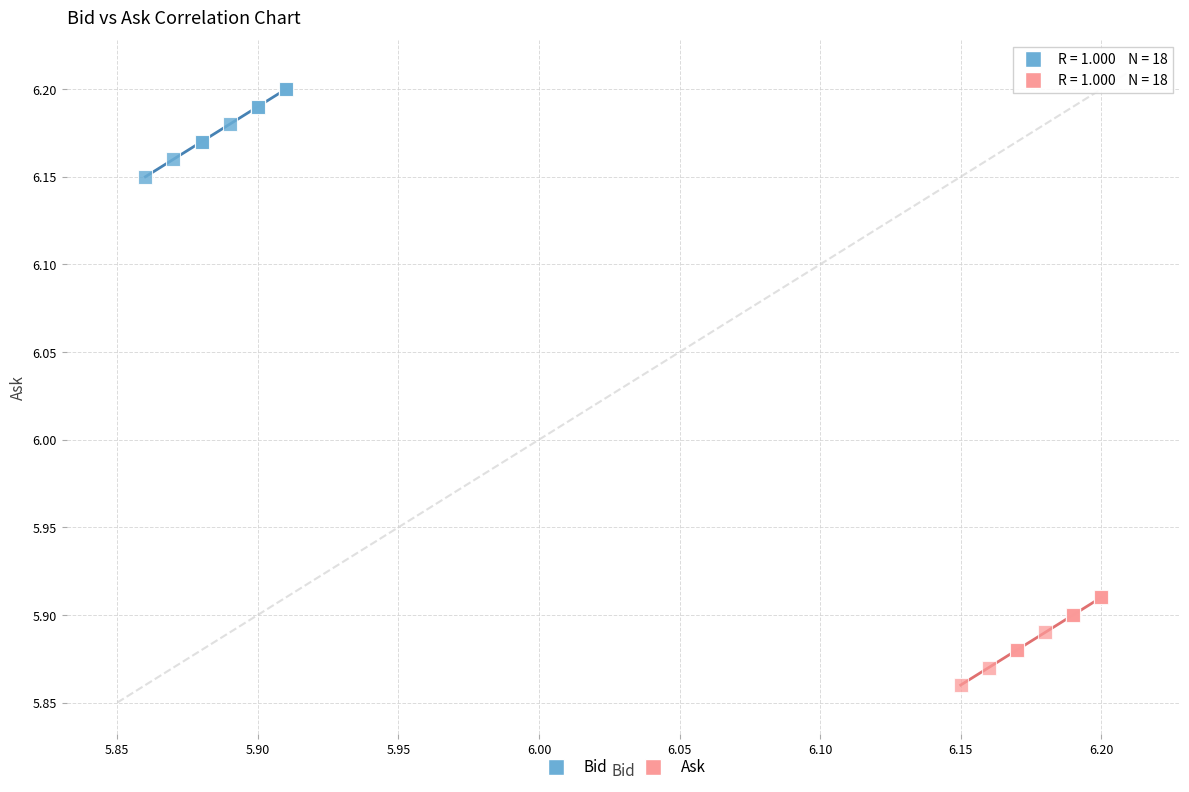

Which series reaches the minimum Y coordinate?

Ask